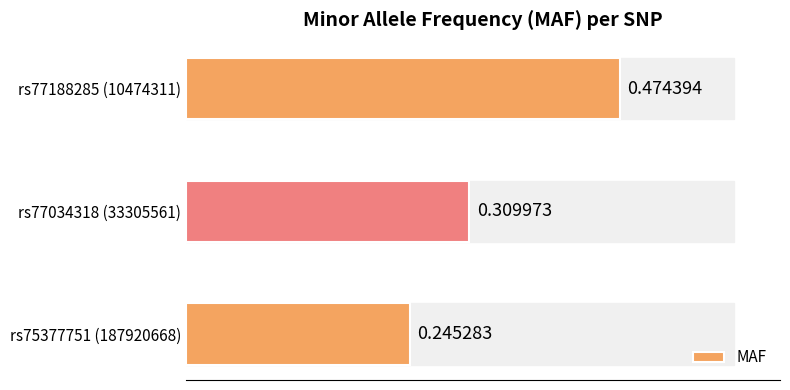

List the labels in order of value, smallest first.

rs75377751 (187920668), rs77034318 (33305561), rs77188285 (10474311)